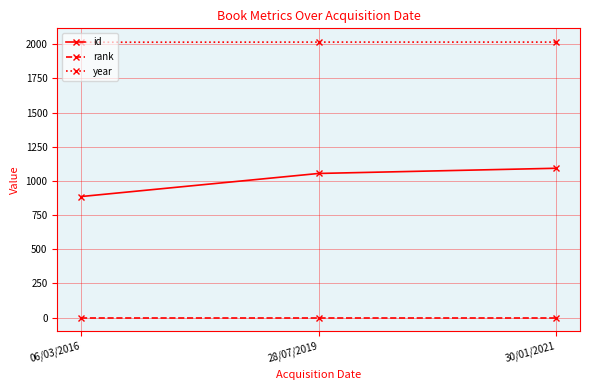

List the series in order of their overall mean, highest first.

year, id, rank